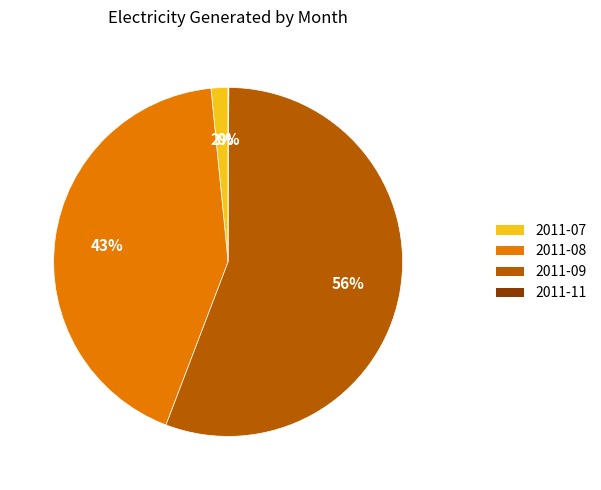

Is it true that 2011-09 is 56% of the pie?

True